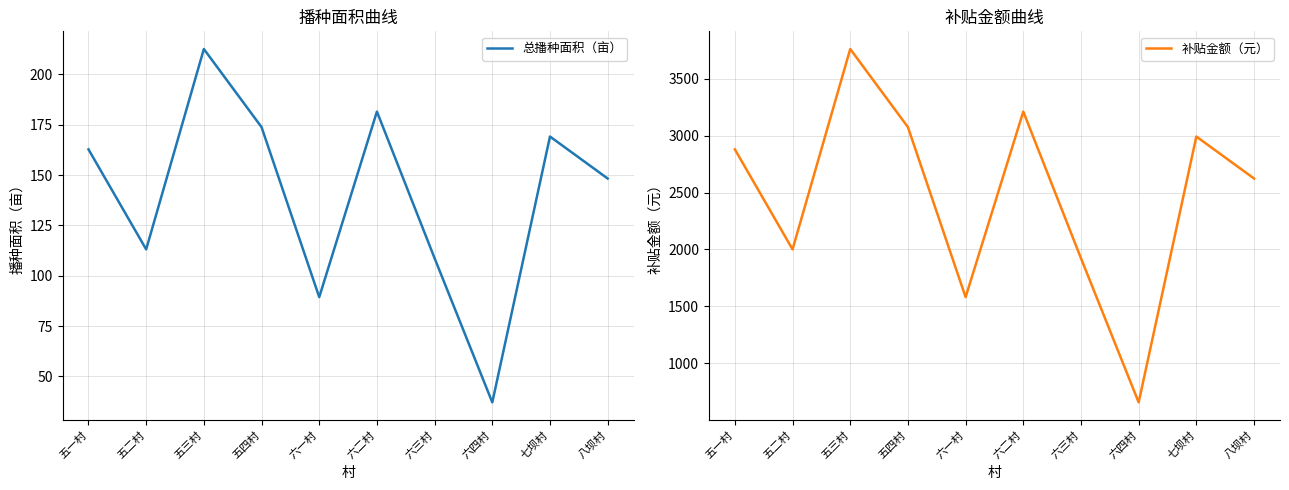

True or false: 补贴金额（元） and 总播种面积（亩） intersect in this chart.

False